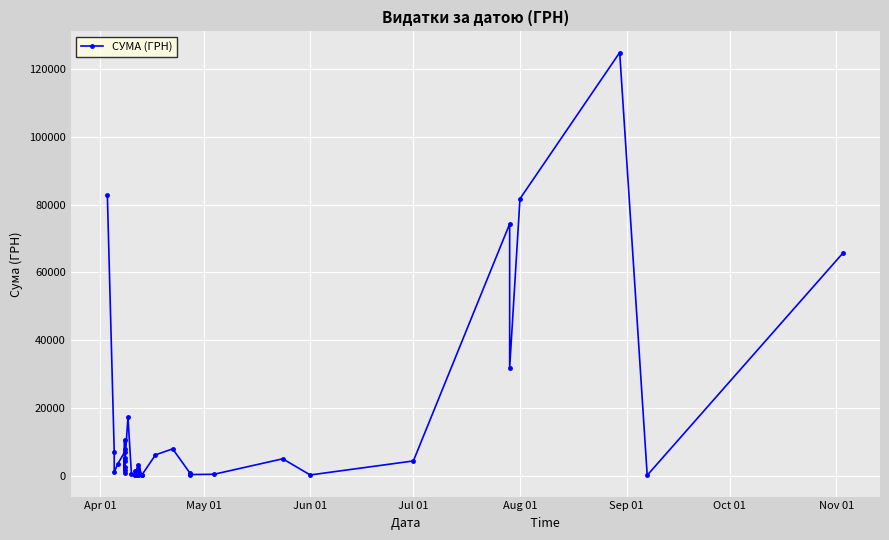

What is the difference between the second highest and second lowest values?

82749.5